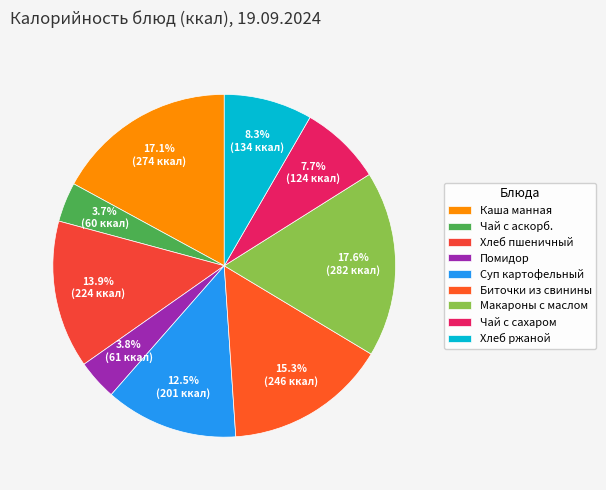

The Хлеб ржаной slice represents 8% of the pie. True or false?

True